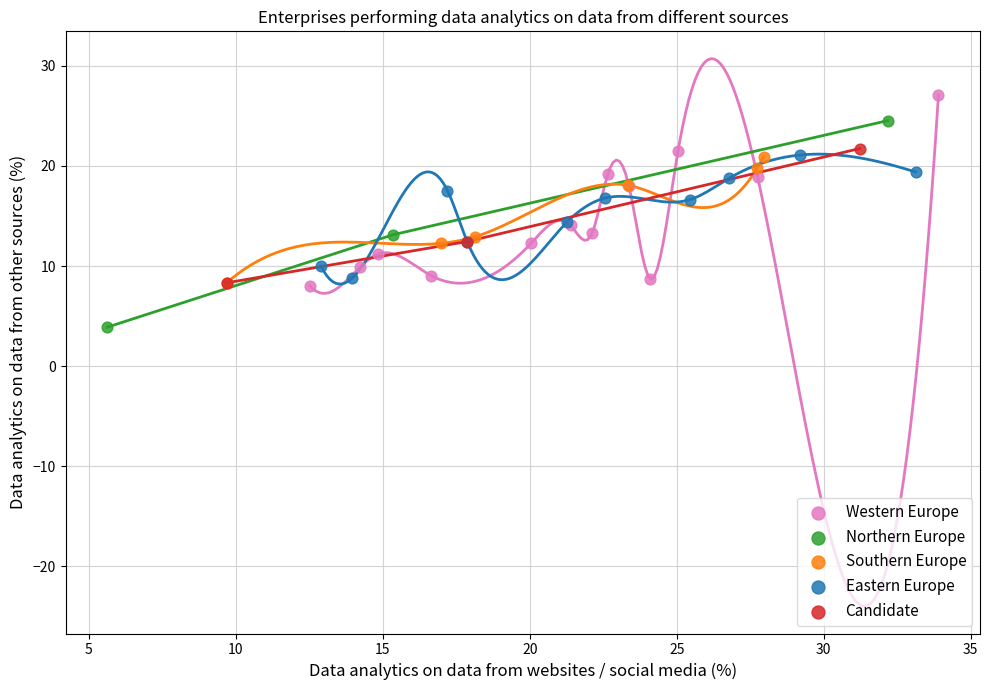

Which series reaches the minimum Y coordinate?

Northern Europe